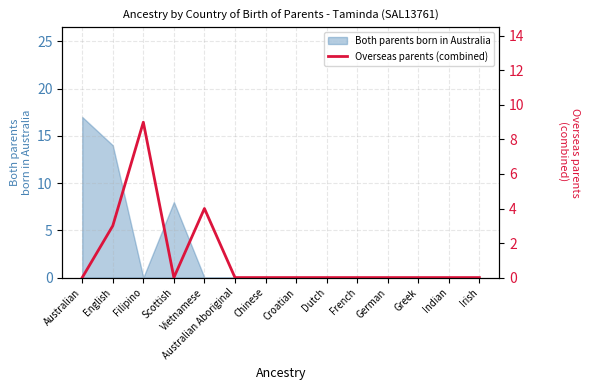

Is it true that Both parents born in Australia equals -5 at Irish?

False